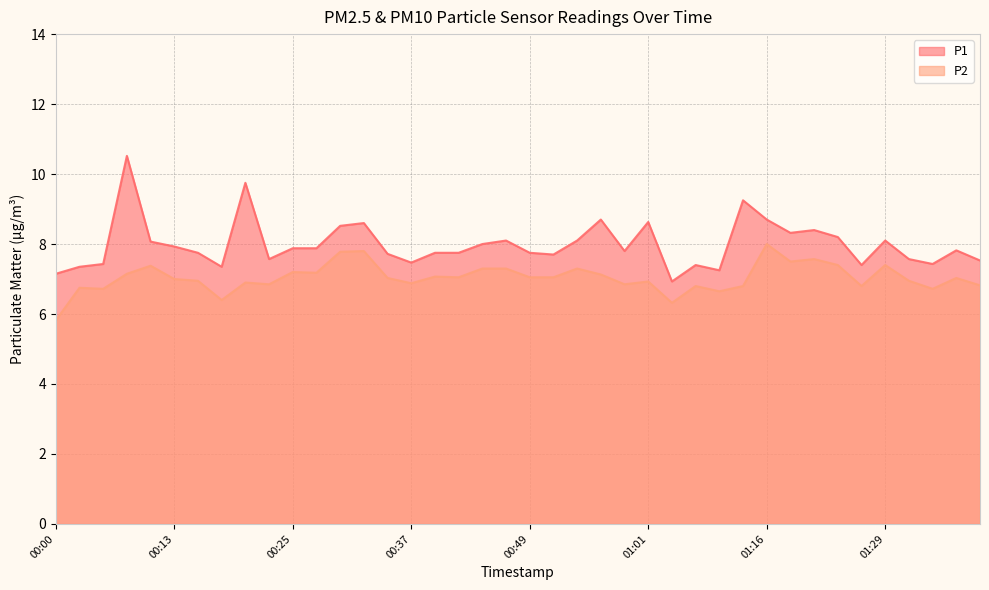

What is the label of the 21st point from the left?

00:49